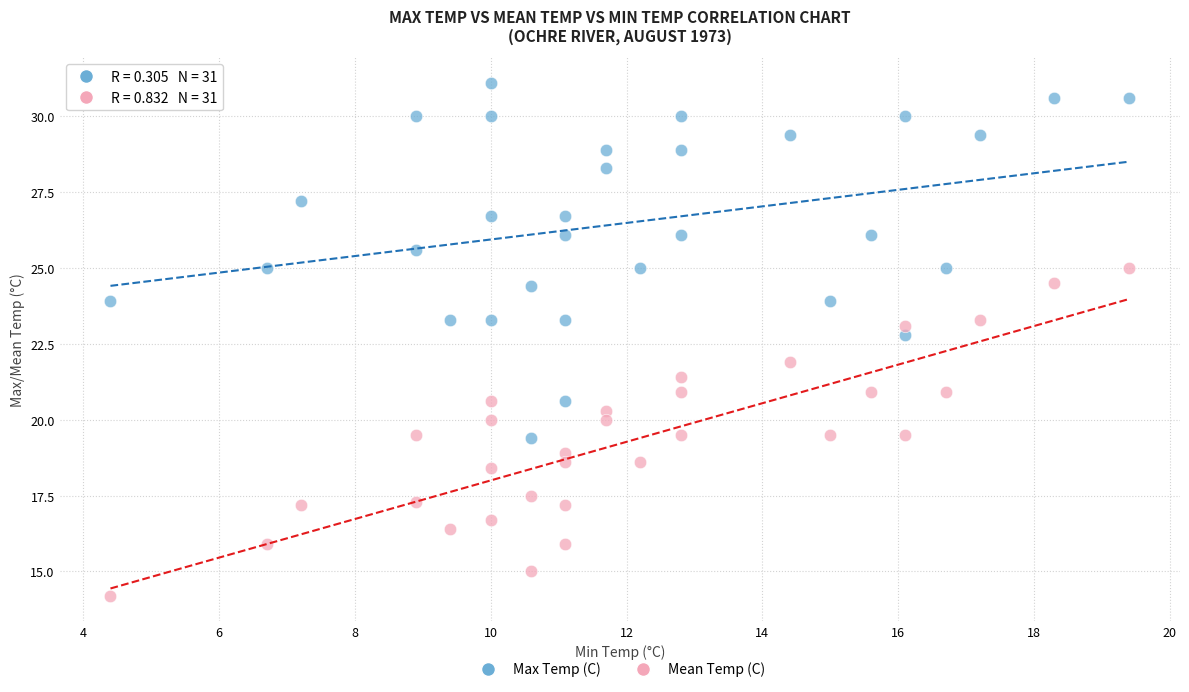

Across all data points, what is the range of Y values (max minus min)?

16.9